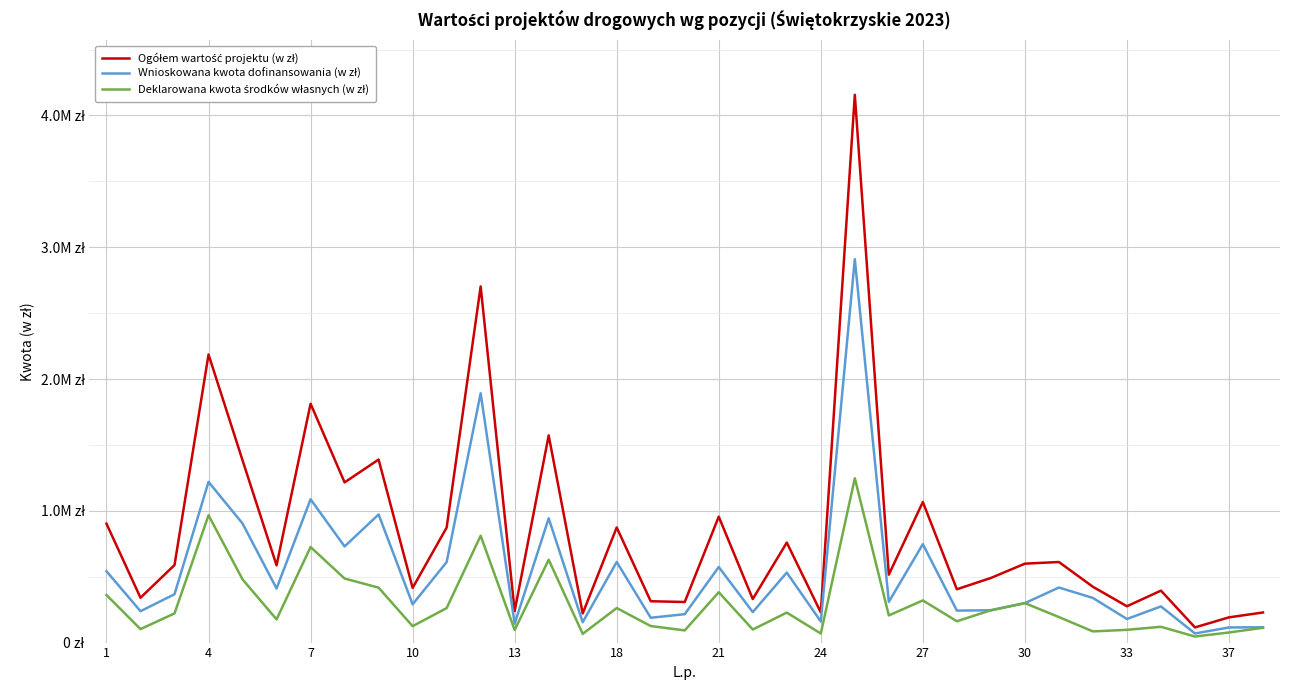

Is this an area chart (filled region under the line)?

No